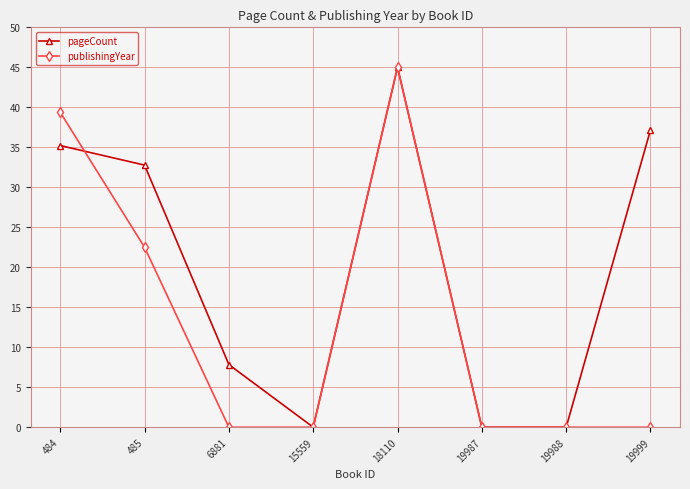

What is the approximate value of pageCount at 18110?

45.0